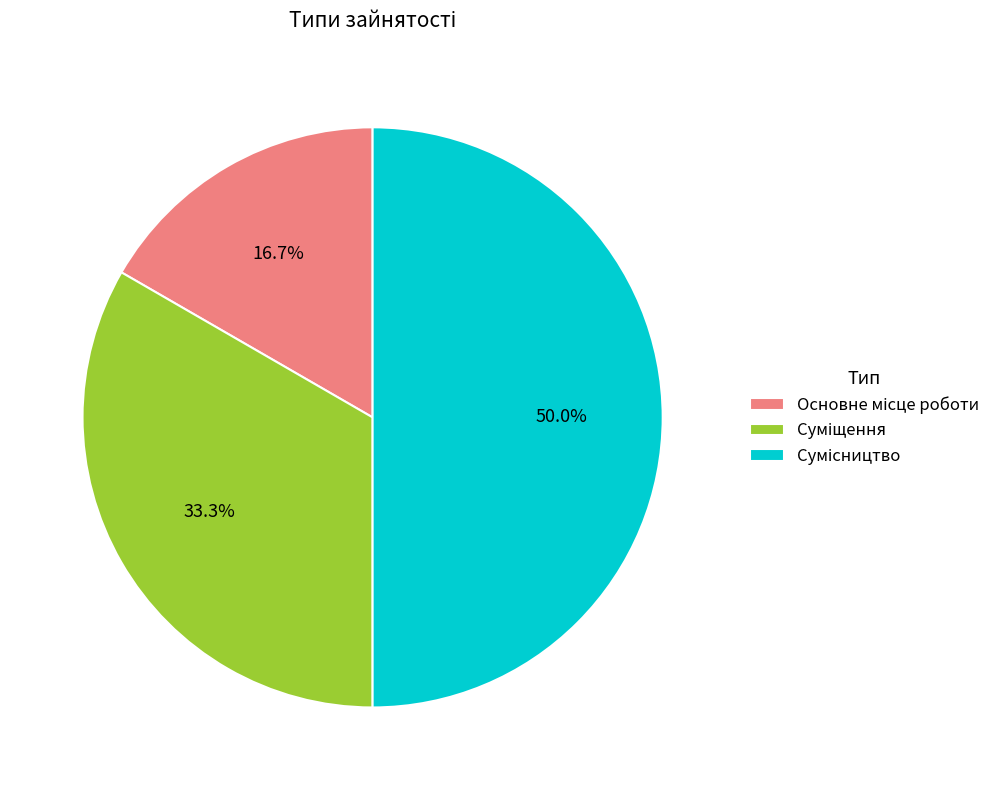

Count the number of slices in the pie.

3